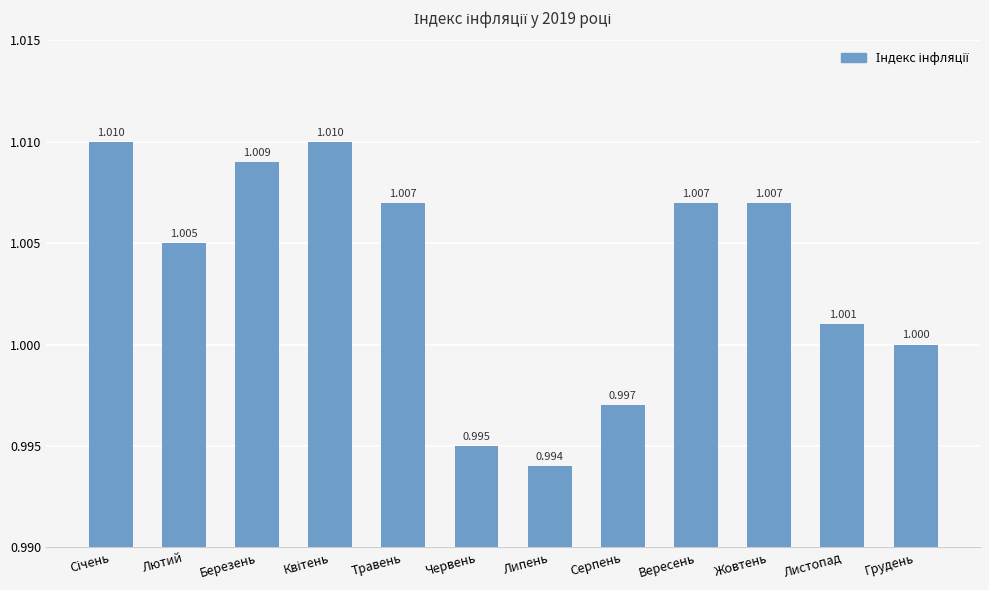

What is the label of the 3rd bar from the left?

Березень